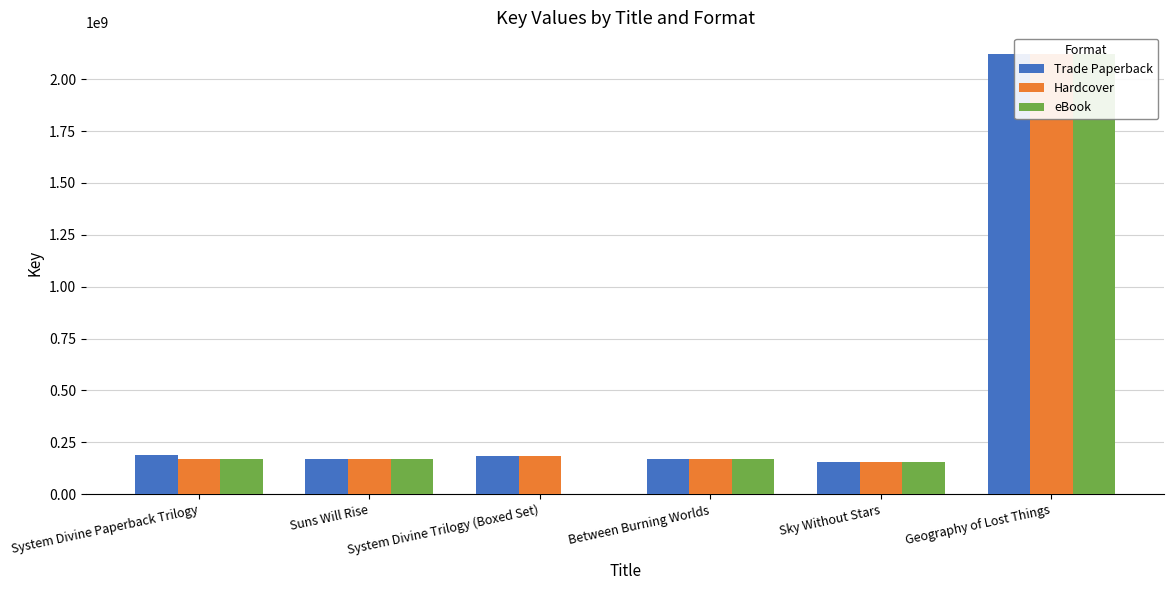

Reading left to right, what are all the values shown in this chart?

Trade Paperback: System Divine Paperback Trilogy=187962858	Suns Will Rise=169794805	System Divine Trilogy (Boxed Set)=183202360	Between Burning Worlds=170679490	Sky Without Stars=155210328	Geography of Lost Things=2119763914
Hardcover: System Divine Paperback Trilogy=169794805	Suns Will Rise=169794805	System Divine Trilogy (Boxed Set)=183202360	Between Burning Worlds=170679490	Sky Without Stars=155210328	Geography of Lost Things=2119763914
eBook: System Divine Paperback Trilogy=169794805	Suns Will Rise=169794805	System Divine Trilogy (Boxed Set)=0	Between Burning Worlds=170679490	Sky Without Stars=155210328	Geography of Lost Things=2119763914